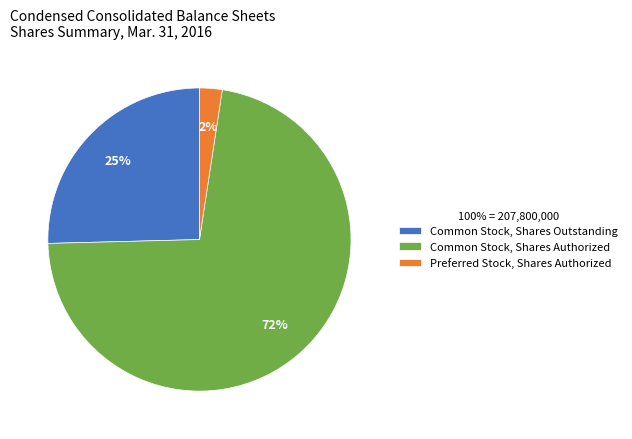

Count the number of slices in the pie.

3